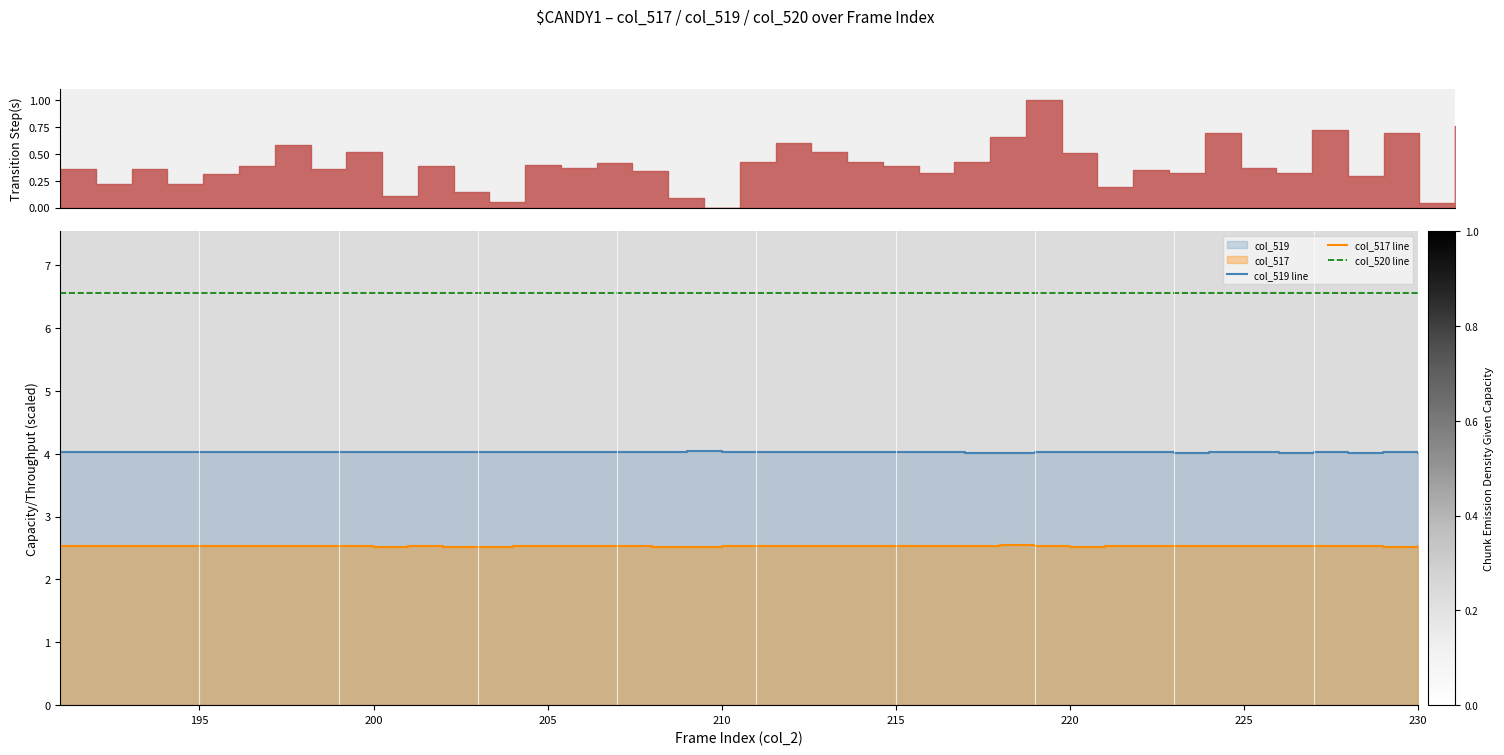

Reading left to right, extract all data points from this chart.

col_519 line: 4.0	4.0	4.0	4.0	4.0	4.0	4.0	4.0	4.0	4.0	4.0	4.0	4.0	4.0	4.0	4.0	4.0	4.0	4.0	4.0	4.0	4.0	4.0	4.0	4.0	4.0	4.0	4.0	4.0	4.0	4.0	4.0	4.0	4.0	4.0	4.0	4.0	4.0	4.0	4.0
col_517 line: 2.5	2.5	2.5	2.5	2.5	2.5	2.5	2.5	2.5	2.5	2.5	2.5	2.5	2.5	2.5	2.5	2.5	2.5	2.5	2.5	2.5	2.5	2.5	2.5	2.5	2.5	2.5	2.5	2.5	2.5	2.5	2.5	2.5	2.5	2.5	2.5	2.5	2.5	2.5	2.5
col_520 line: 6.6	6.6	6.6	6.6	6.6	6.6	6.6	6.6	6.6	6.6	6.6	6.6	6.6	6.6	6.6	6.6	6.6	6.6	6.6	6.6	6.6	6.6	6.6	6.6	6.6	6.6	6.6	6.6	6.6	6.6	6.6	6.6	6.6	6.6	6.6	6.6	6.6	6.6	6.6	6.6